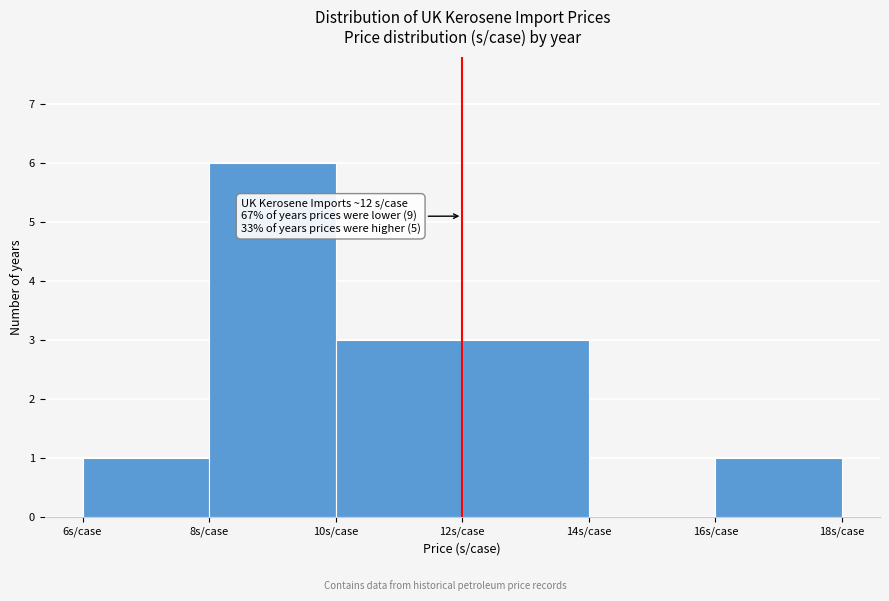

Over which range of the x-axis is the bar tallest?

8 to 10